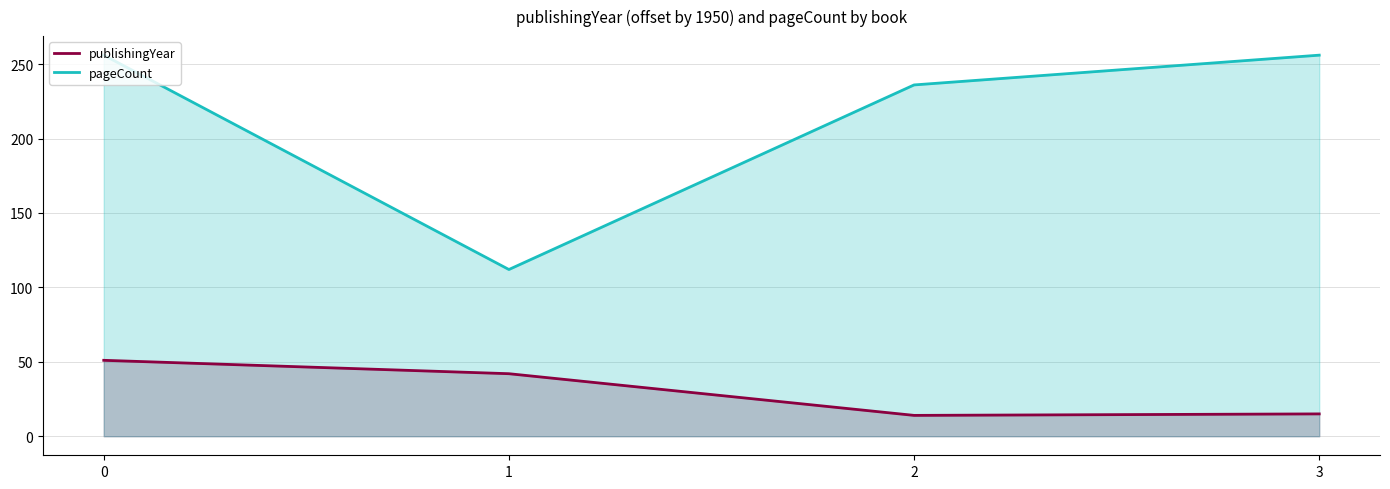

Where is the first local minimum for publishingYear?

2